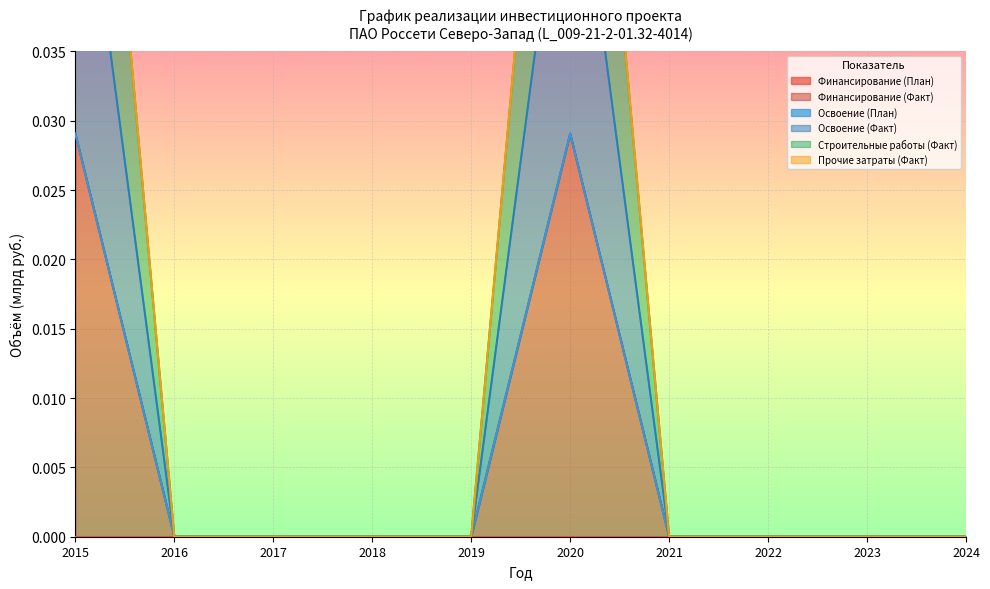

Is it true that Финансирование (Факт) equals 0.0 at 2020?

False